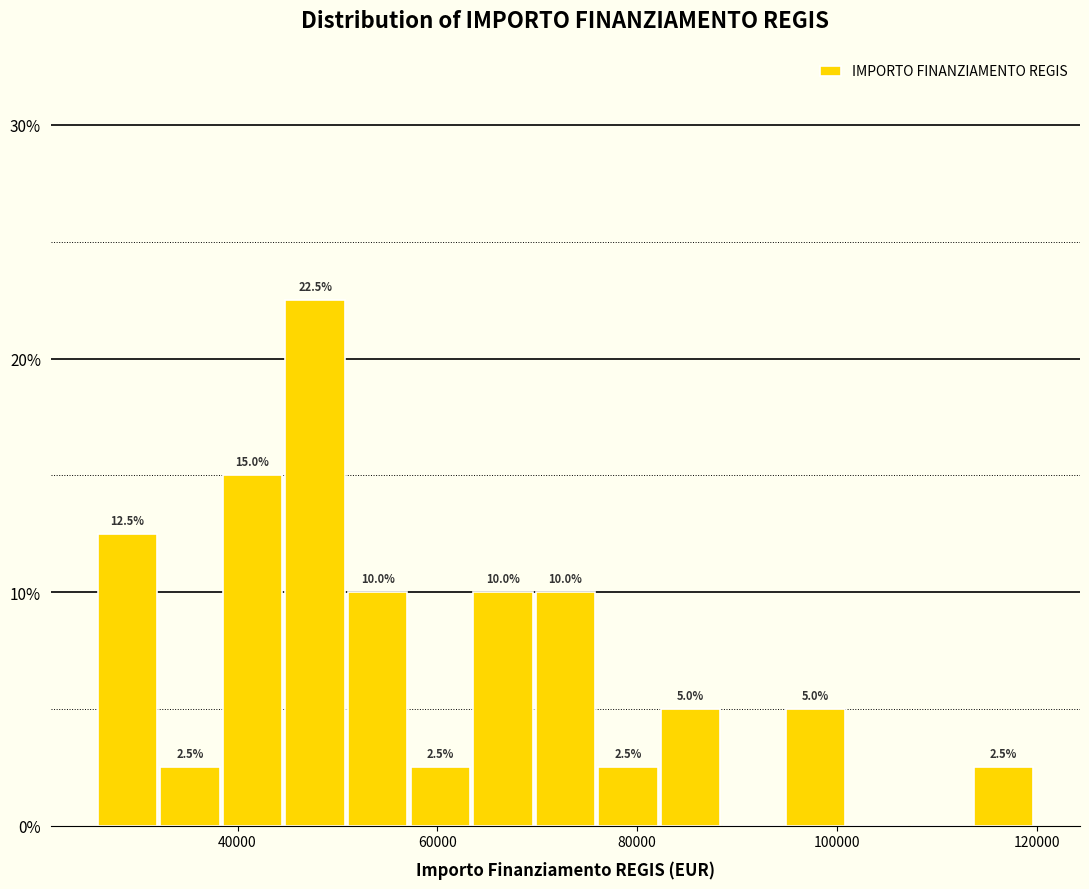

Around what value on the x-axis is the tallest bar? Give the approximate position of its centre, as read against the axis.

48000